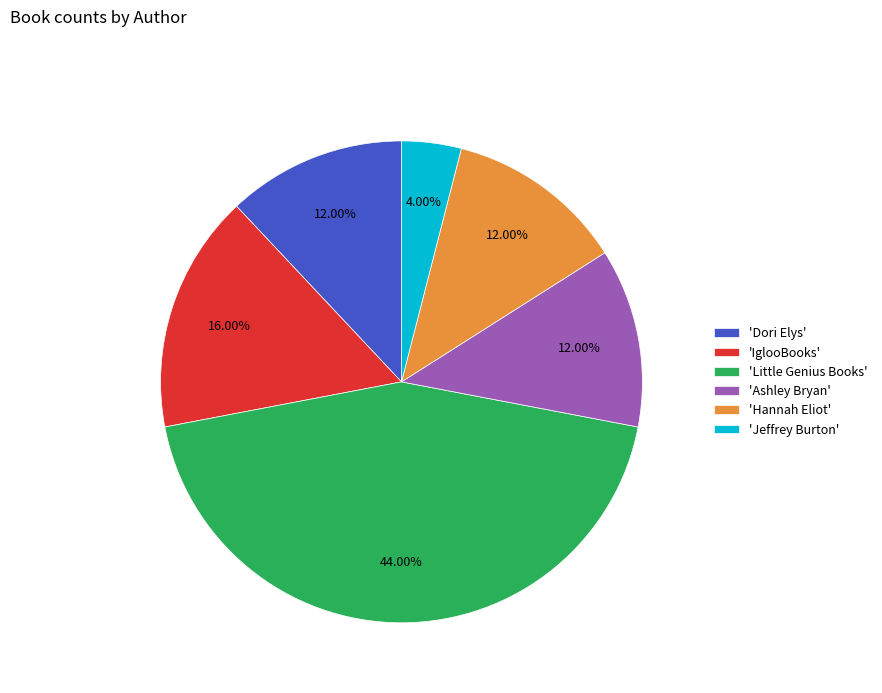

To the nearest percent, what is the difference between the largest and smallest slice percentages?

40%